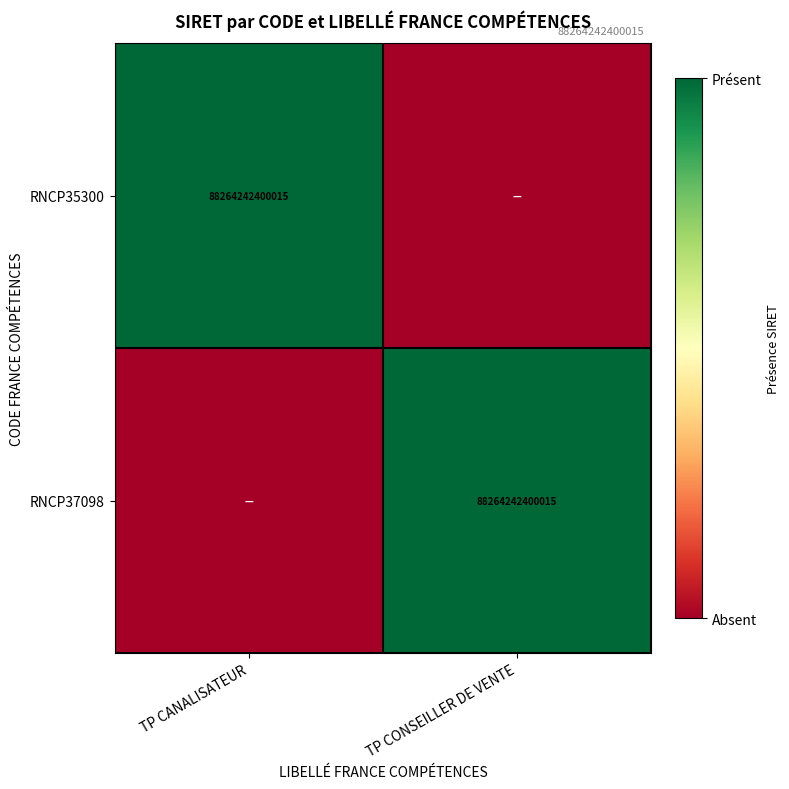

Is it true that RNCP35300 equals 88264242400015 at TP CANALISATEUR?

True